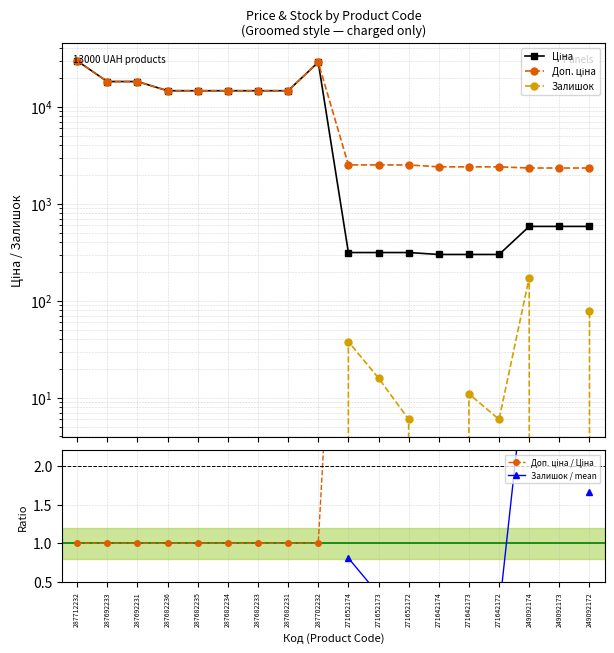

Does the chart have visible grid lines?

Yes